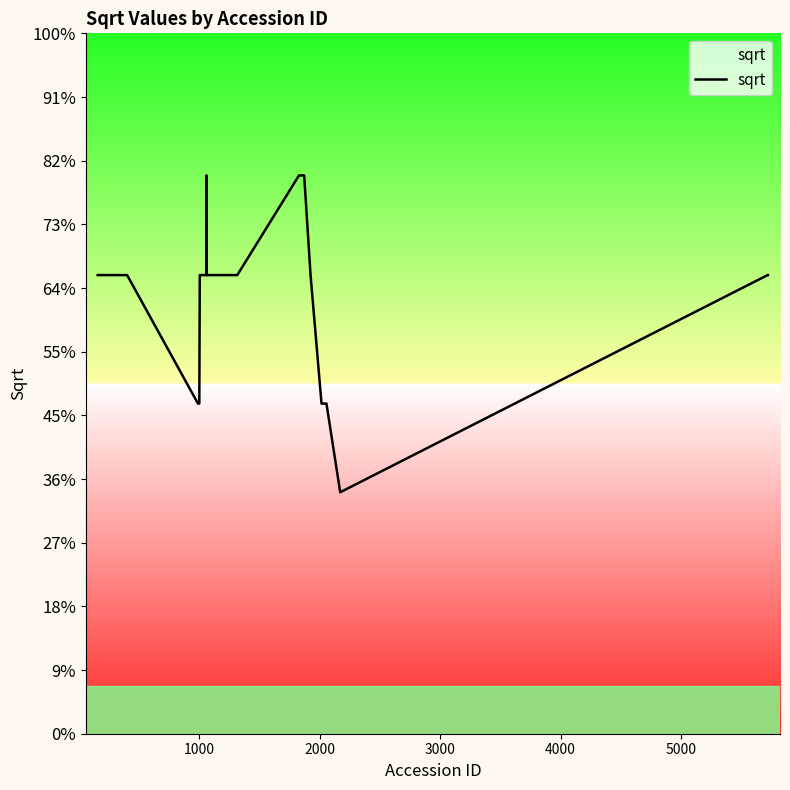

Does the chart display data point markers on the line(s)?

No